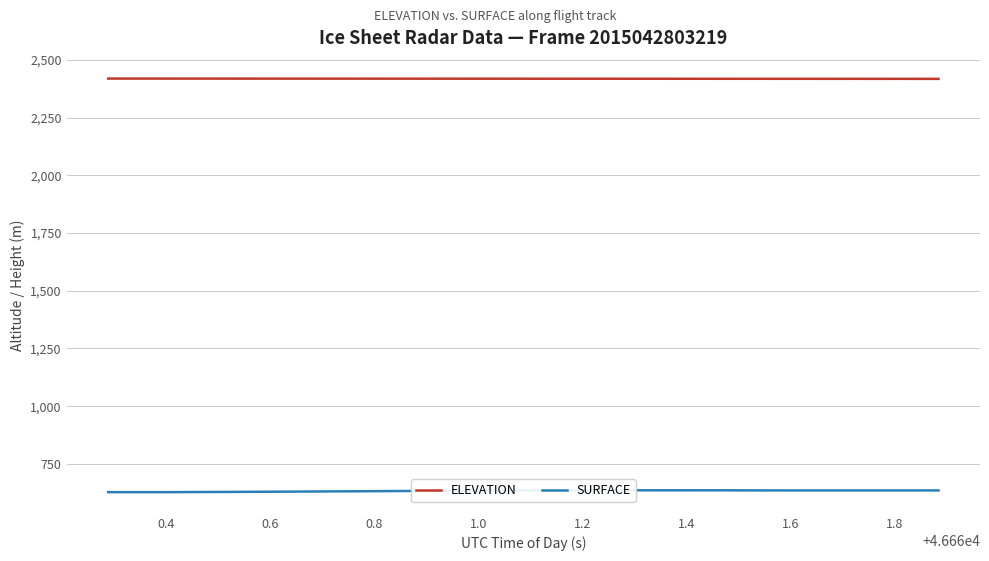

True or false: SURFACE and ELEVATION cross at least once.

False